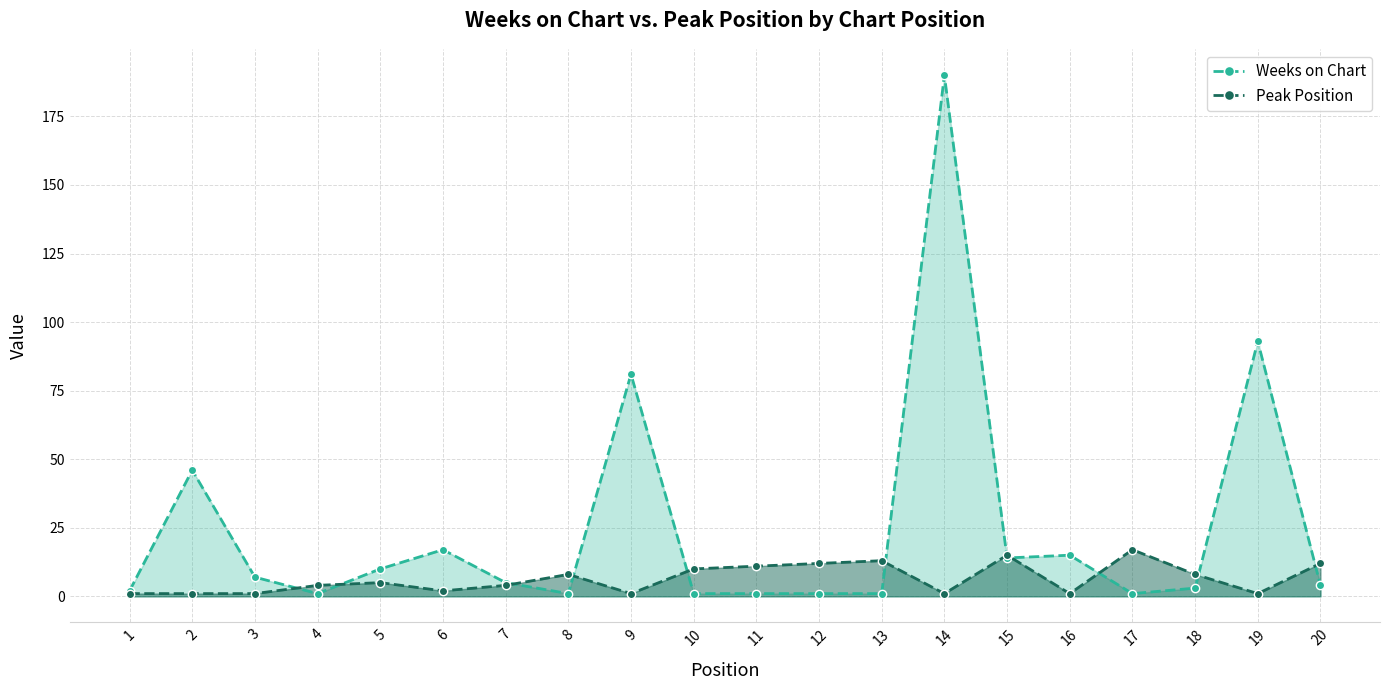

At which category does the chart reach its peak across all series?

14